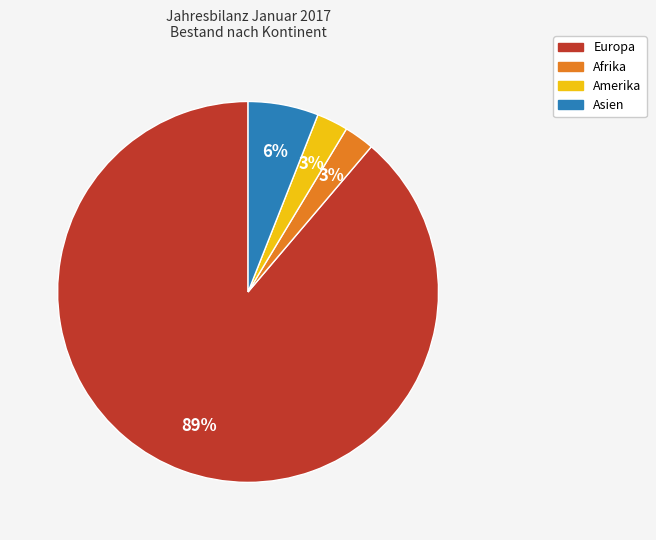

What is the largest slice in the pie chart?

Europa